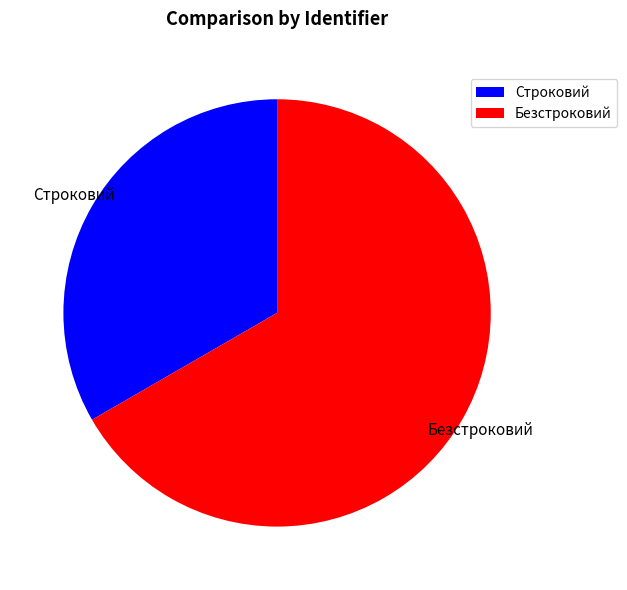

The Строковий slice represents 39% of the pie. True or false?

False